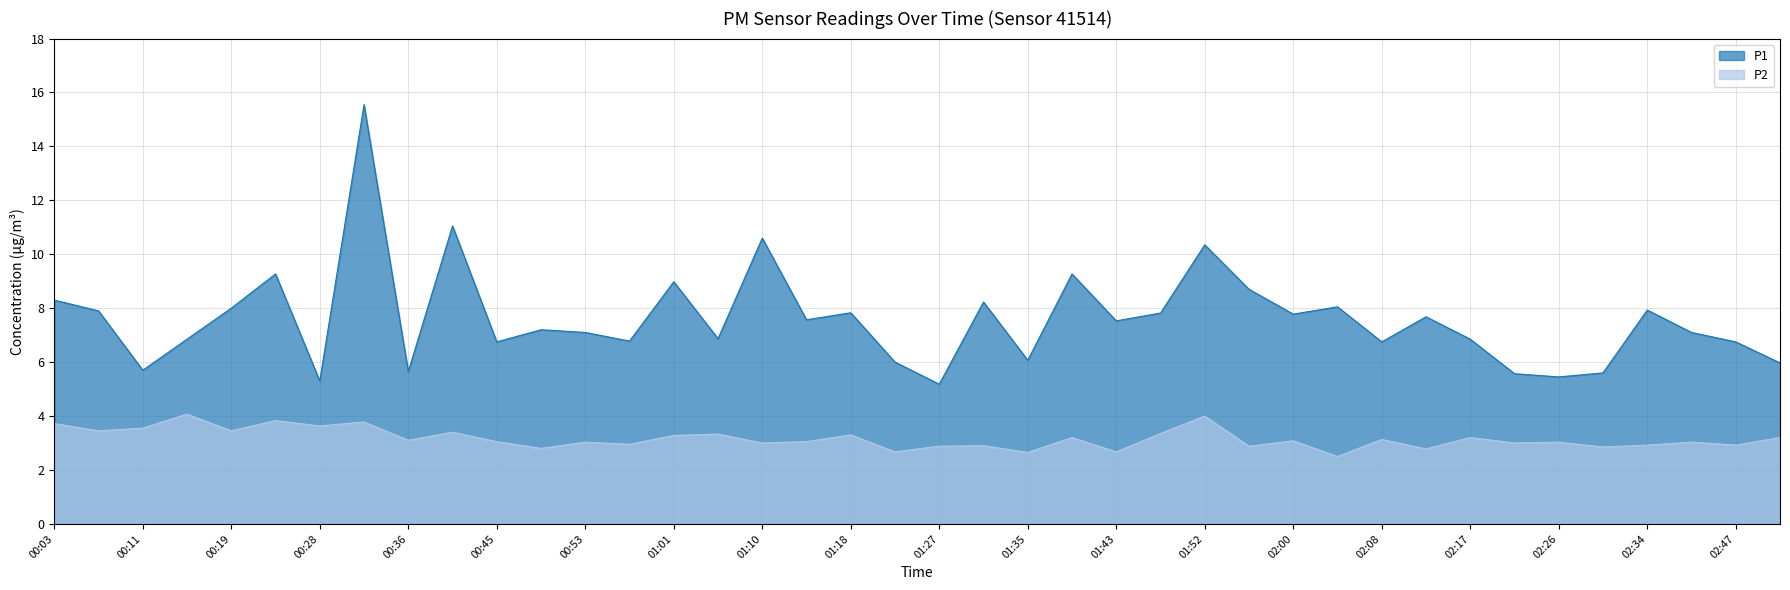

Read the P1 value at 02:21.

5.6